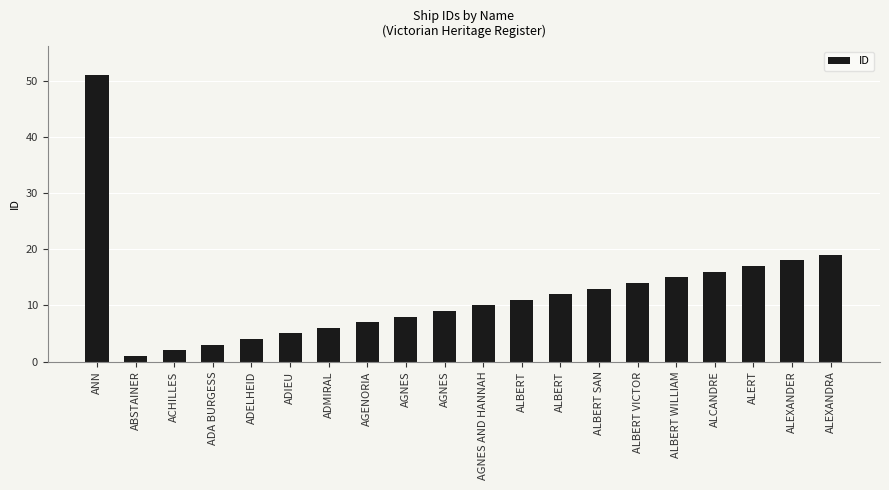

True or false: the data shows 22 at ALCANDRE.

False